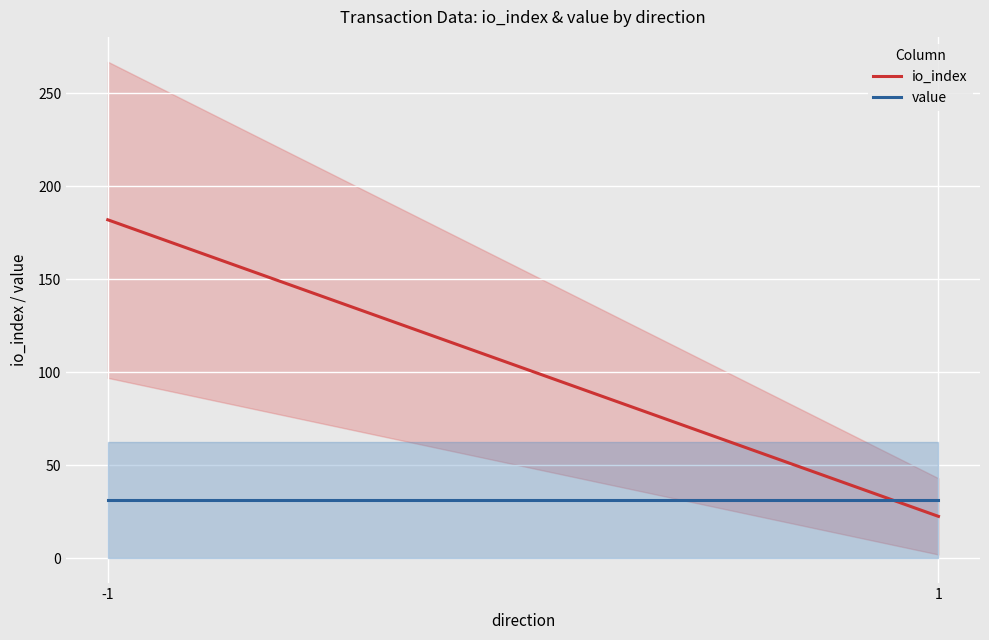

Is the value of value at 1 greater than the value of io_index at 1?

Yes